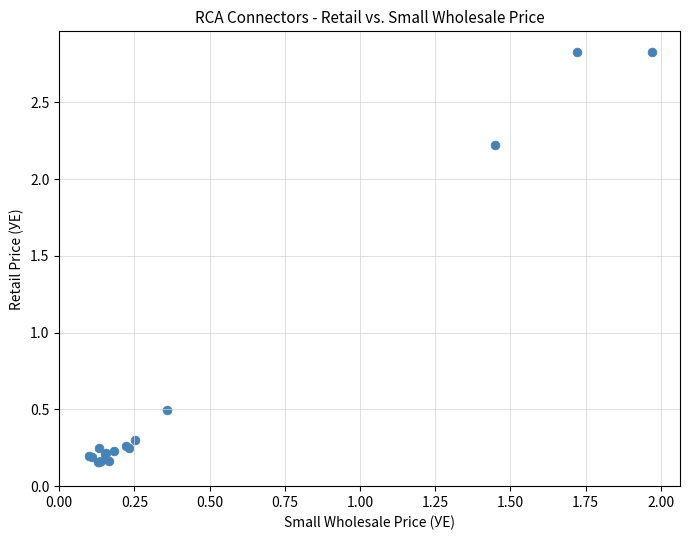

What Y value in the scatter plot is closest to 1?

0.5